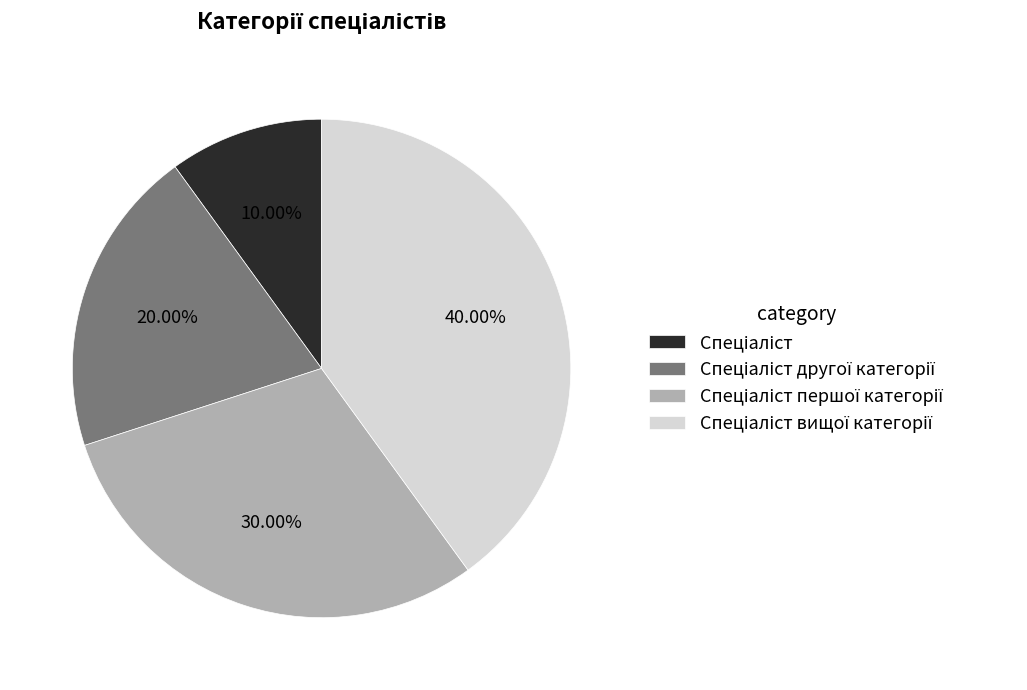

Is there a majority slice in this chart?

No